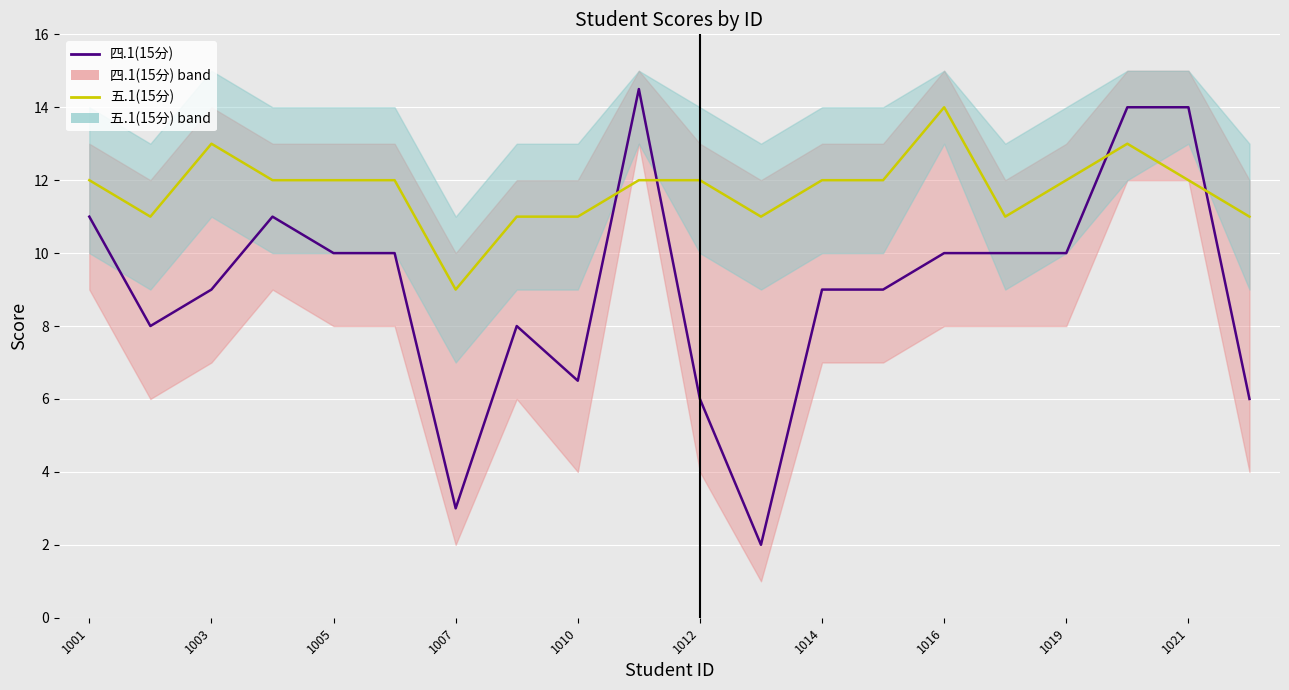

At 11, list the series in order from largest to smallest.

五.1(15分), 四.1(15分)